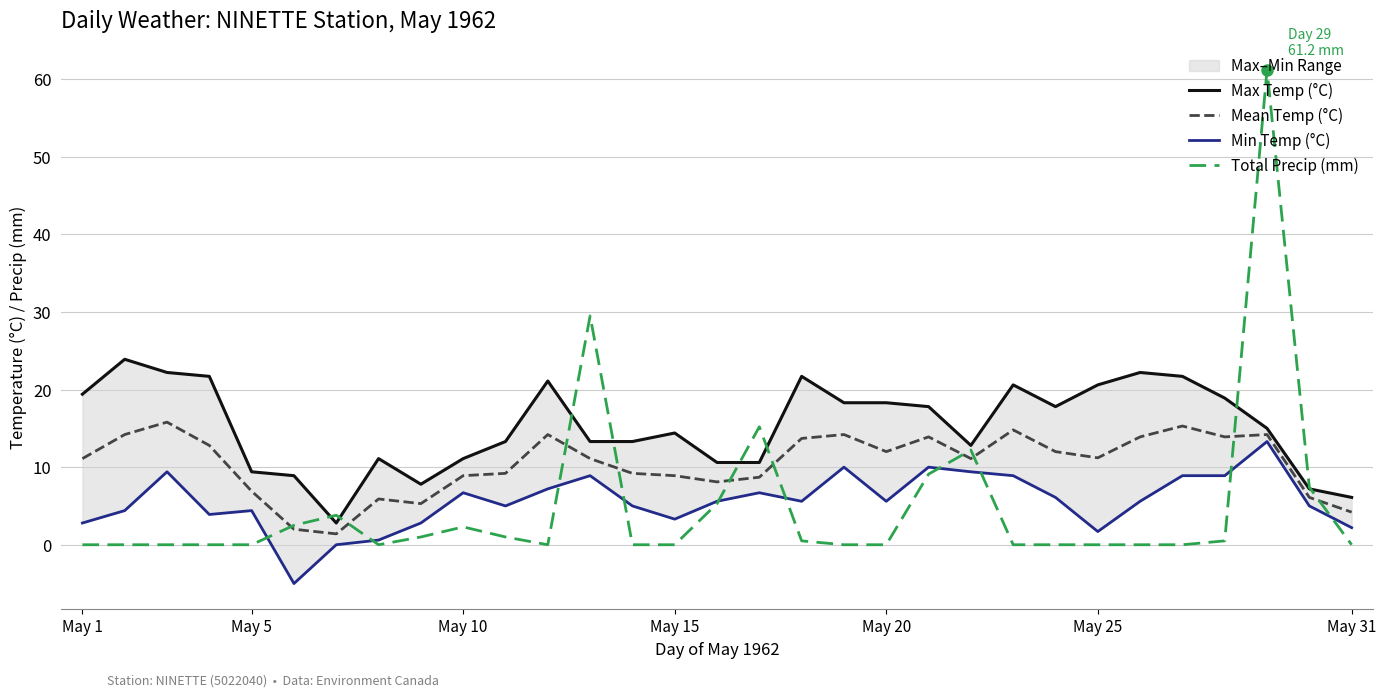

Is it true that Total Precip (mm) equals 0.0 at May 31?

True